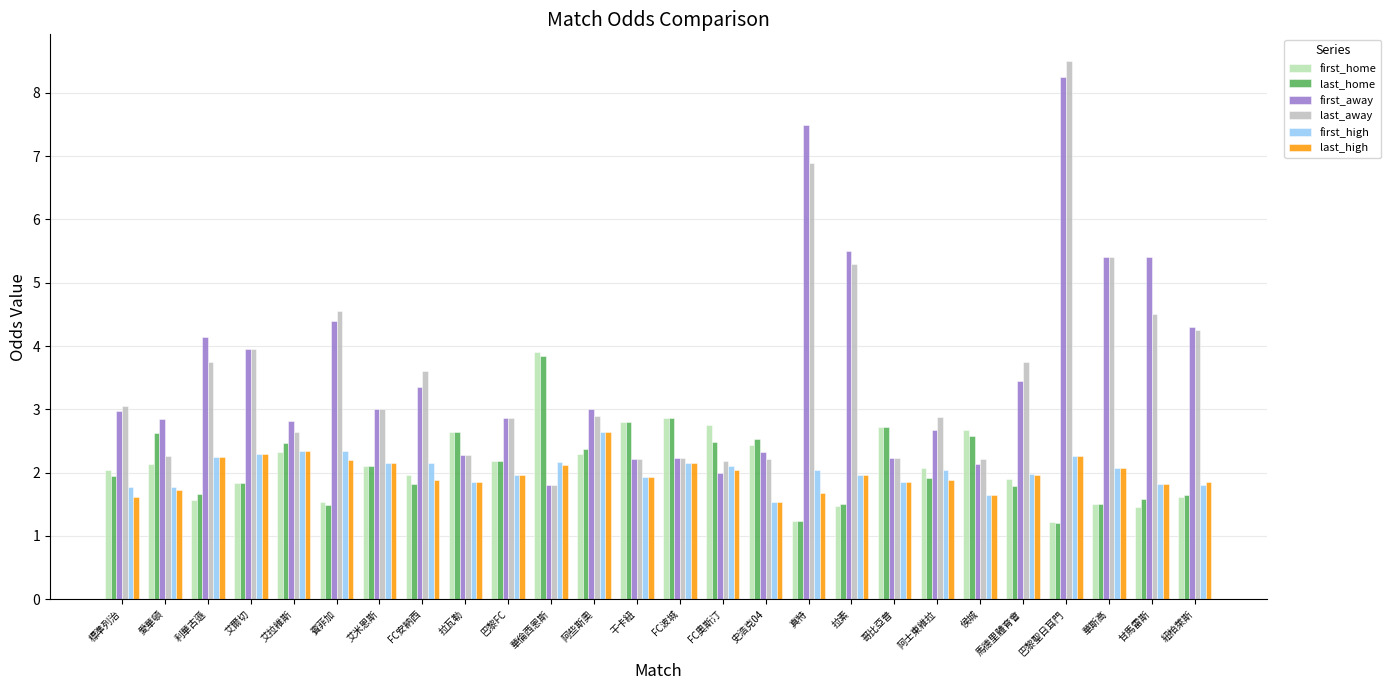

Which series has the widest spread of values?

last_away